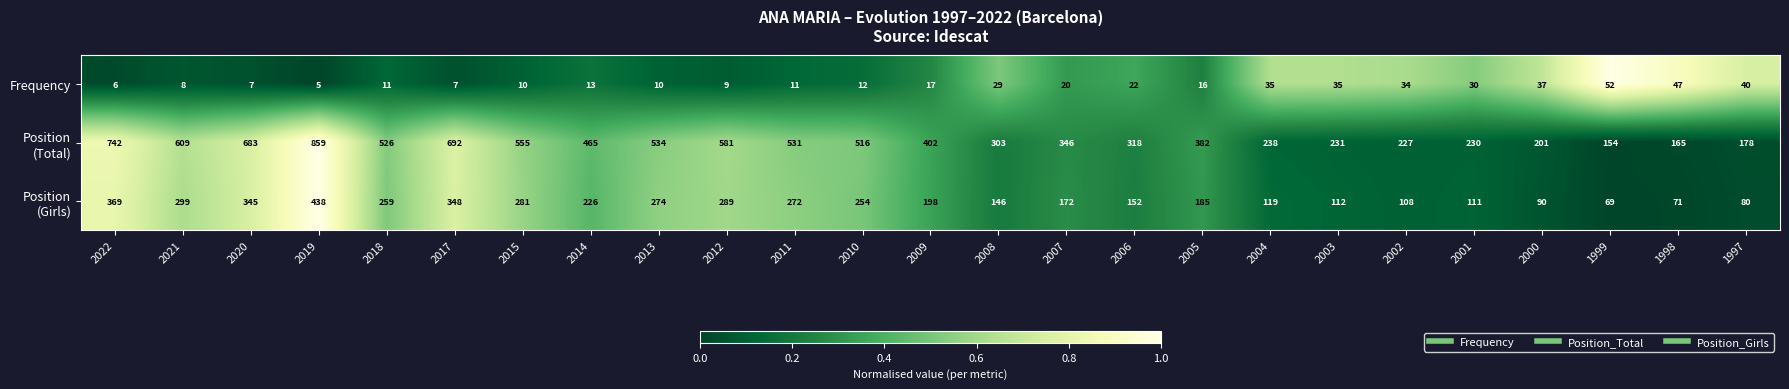

At which category is the sum across all series the highest?

2019